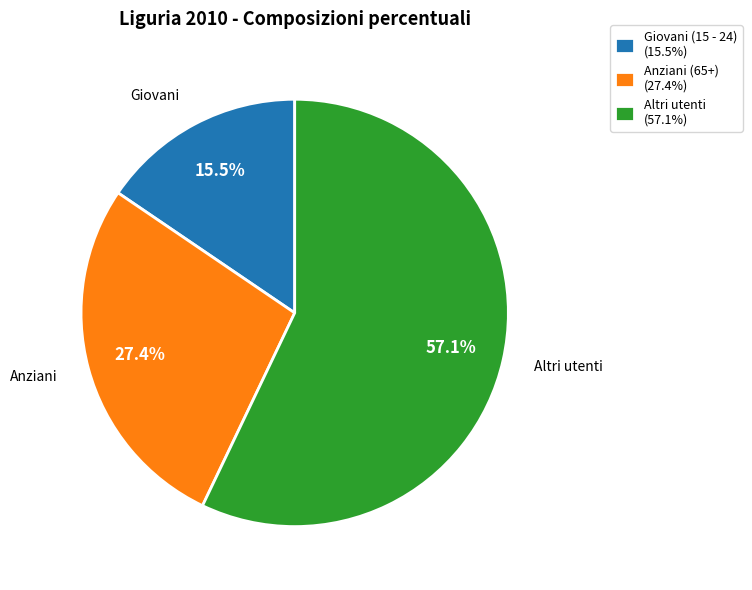

Which category has the smallest portion of the pie?

Giovani (15 - 24)